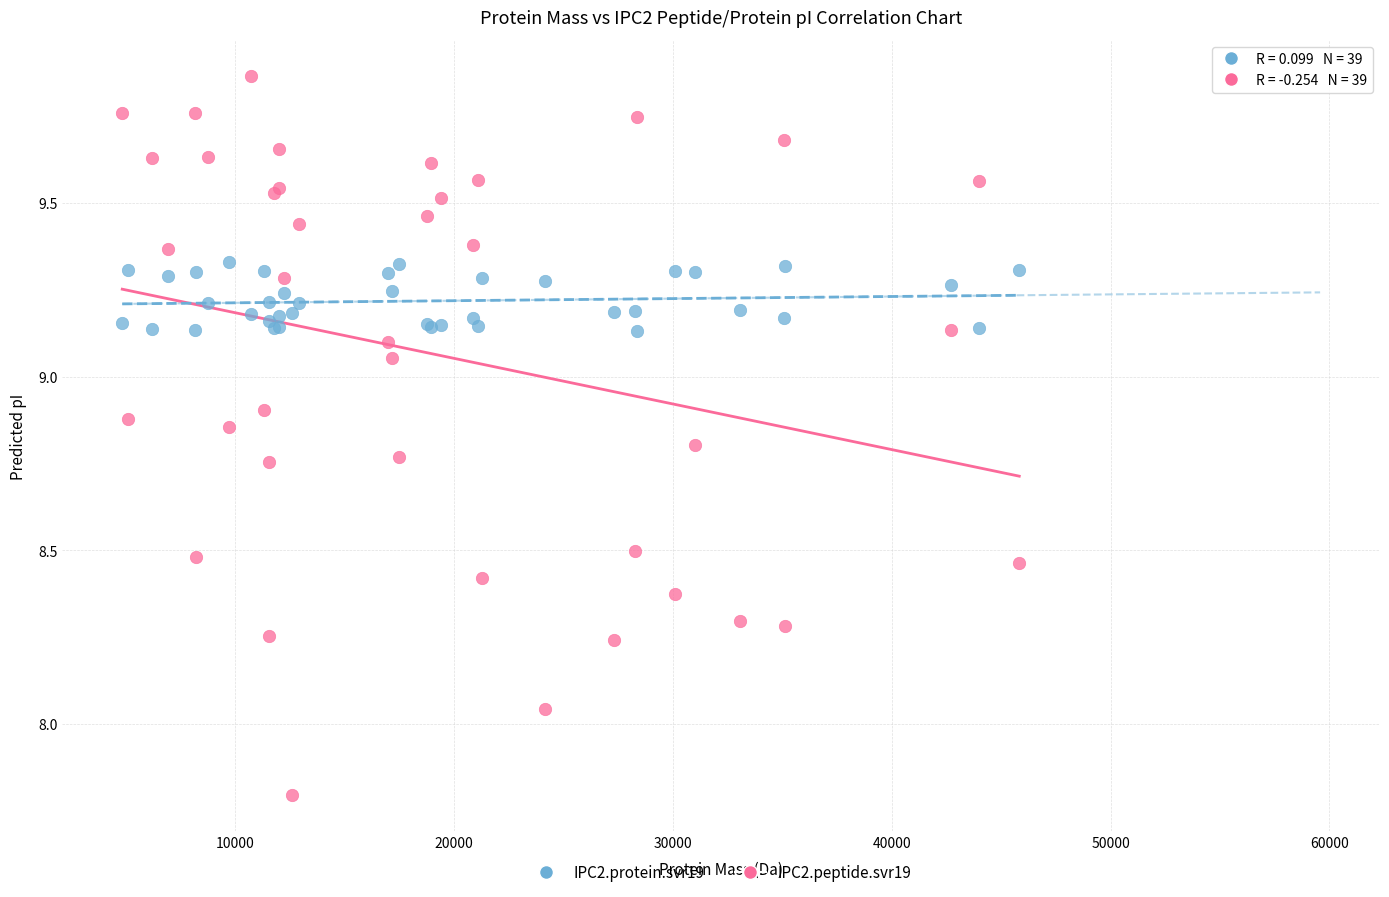

Which series contains the highest Y value?

IPC2.peptide.svr19